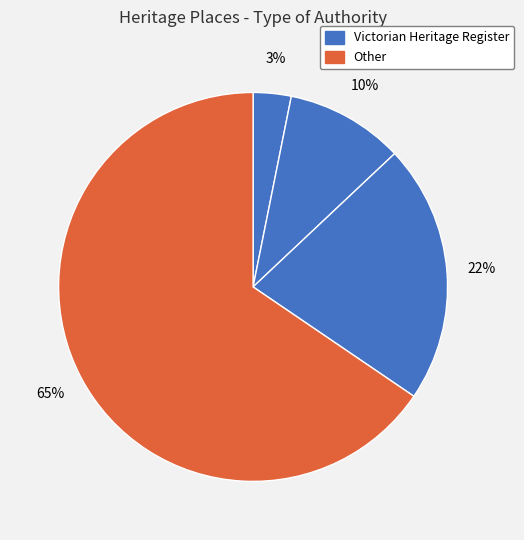

Count the number of slices in the pie.

4